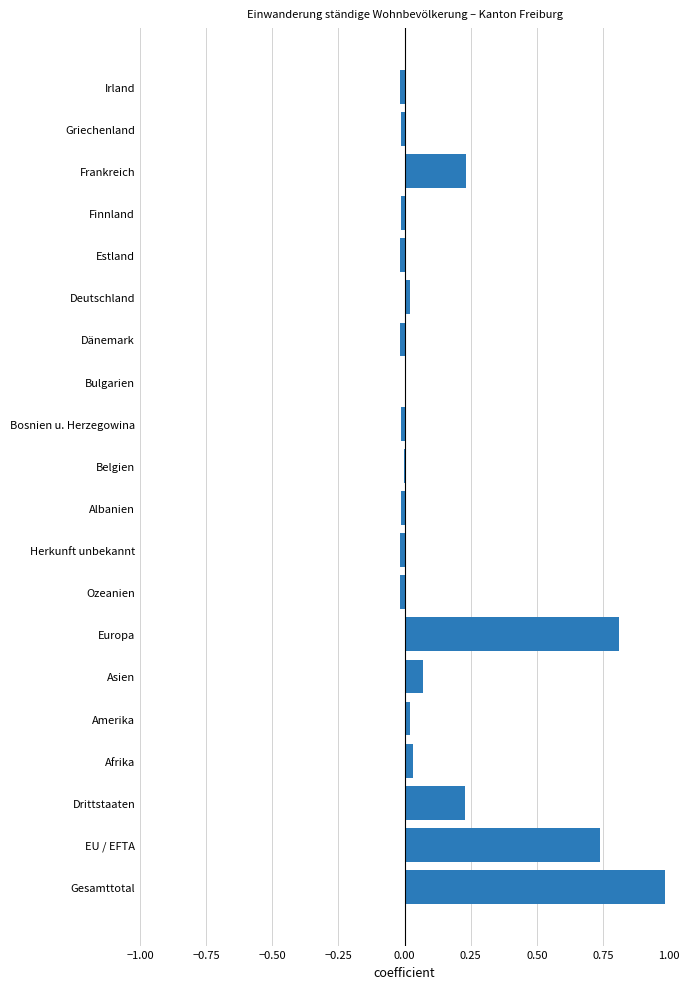

Which has a higher value, Irland or EU / EFTA?

EU / EFTA